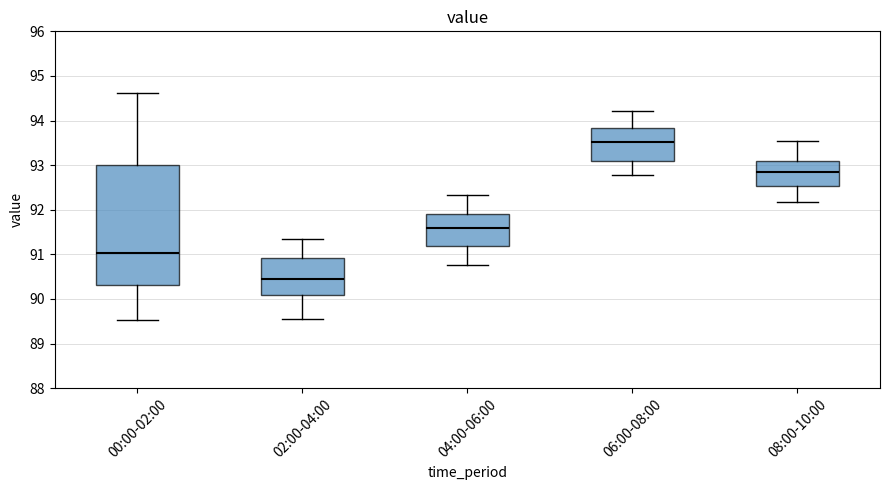

Which box's median line is the lowest?

02:00-04:00